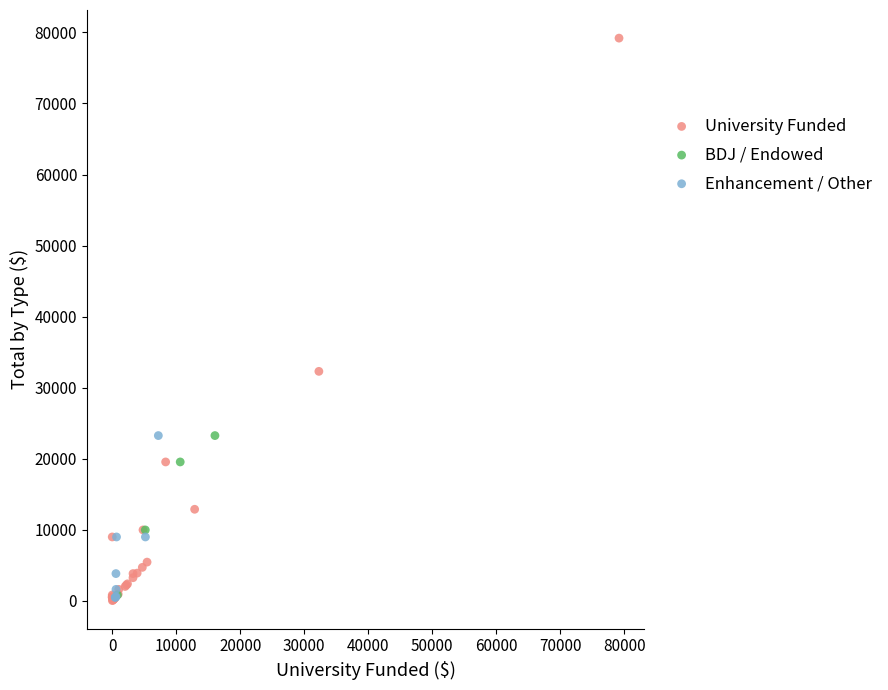

Which series has the widest spread of Y values?

University Funded